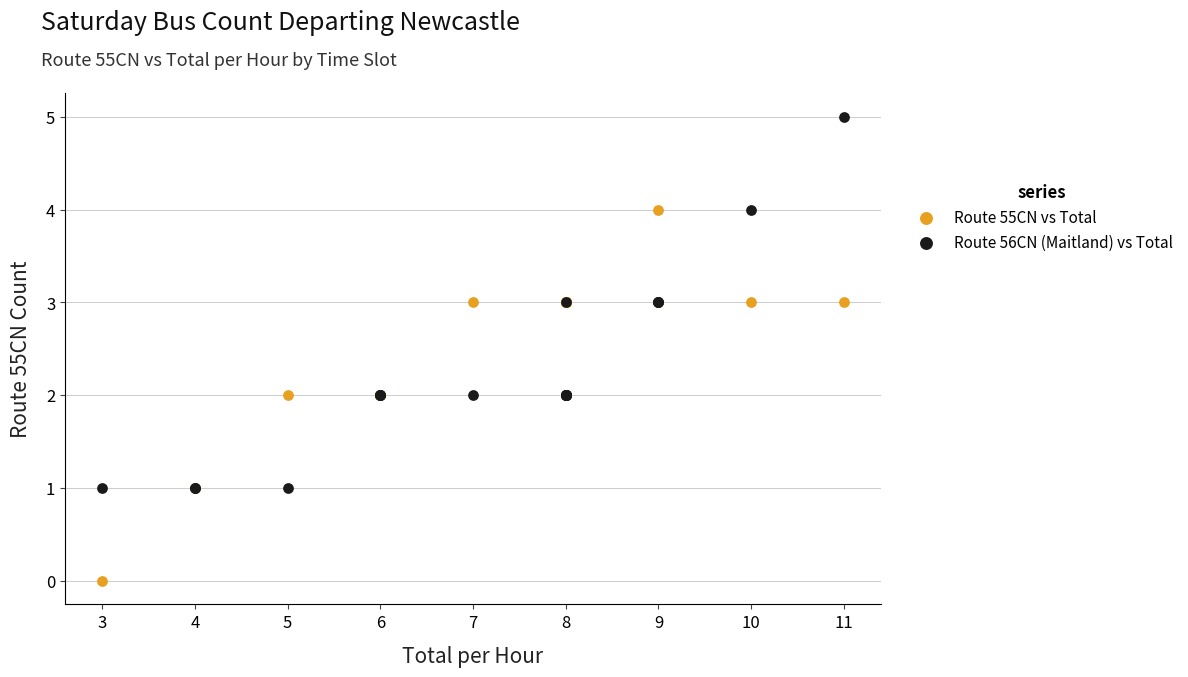

Which series contains the lowest Y value?

Route 55CN vs Total